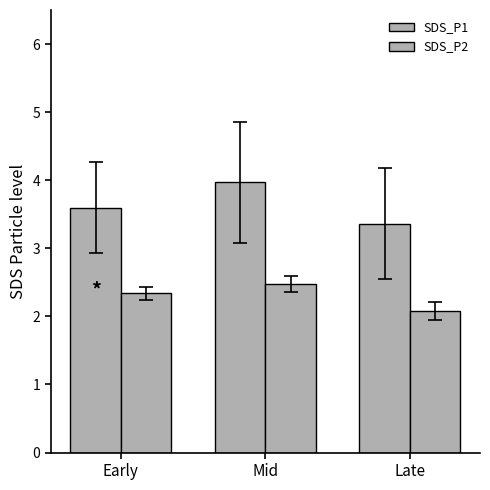

How many series are shown in this chart?

2